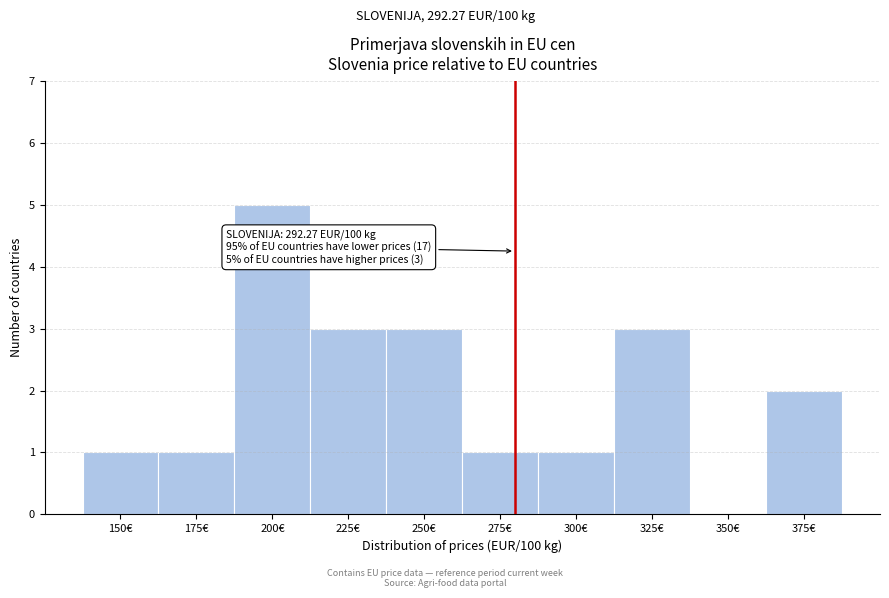

Reading left to right, extract all data points from this chart.

150€=1	175€=1	200€=5	225€=3	250€=3	275€=1	300€=1	325€=3	350€=0	375€=2